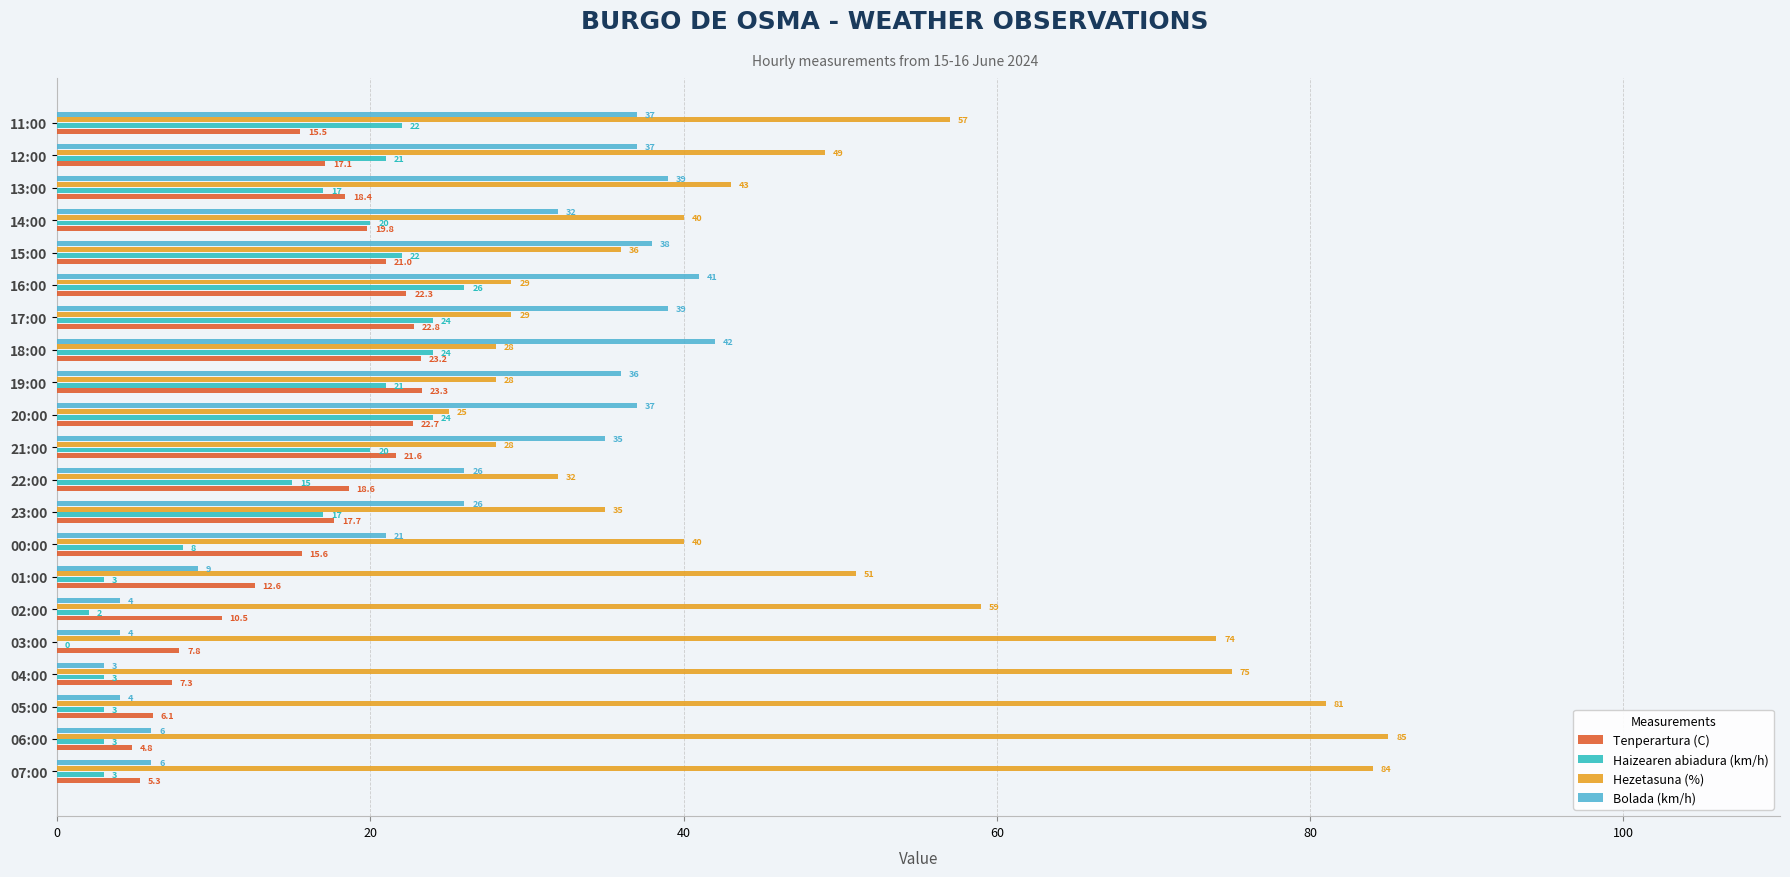

Between 03:00 and 23:00, which series saw the biggest shift?

Hezetasuna (%)